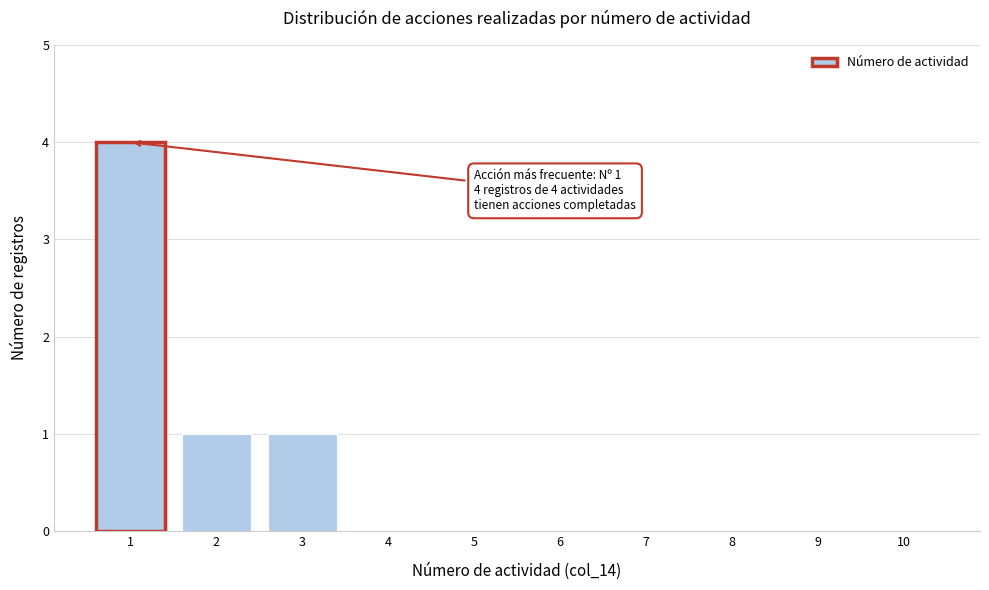

Reading right to left, list all the values displayed in this chart.

10=0	9=0	8=0	7=0	6=0	5=0	4=0	3=1	2=1	1=4